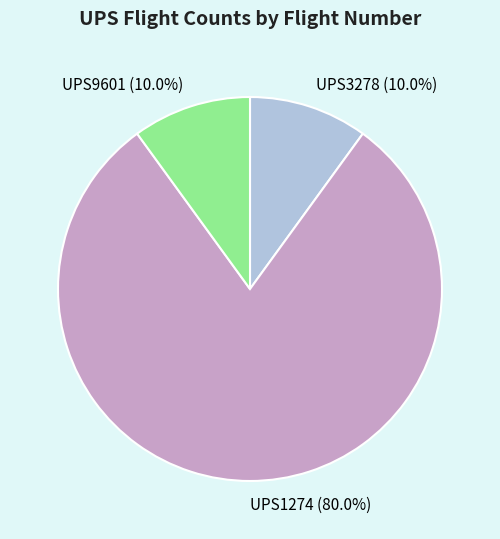

To the nearest percent, what is the difference between the largest and smallest slice percentages?

70%